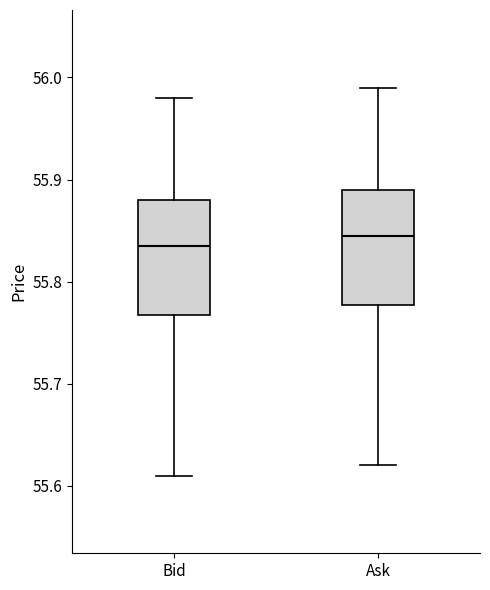

Reading left to right, read every box against the y-axis: the position of its median line, the range the box covers, and the ends of its whiskers. The values are not printed on the chart, so give them approximately, as read against the axis.

Bid: median 55.84, box 55.77 to 55.88, whiskers 55.61 to 55.98
Ask: median 55.85, box 55.78 to 55.89, whiskers 55.62 to 55.99